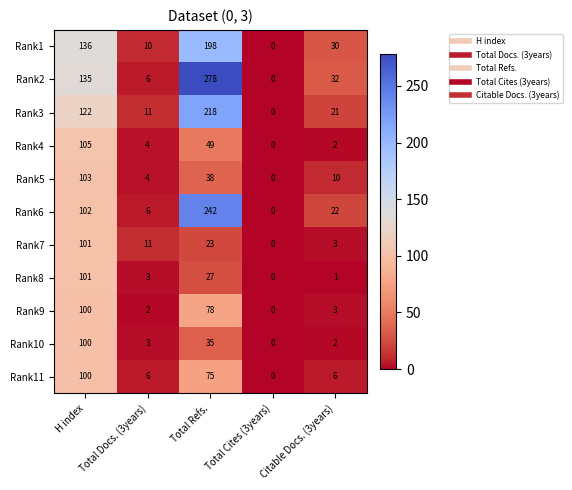

Which series changed the most between Total Refs. and Total Cites (3years)?

Rank2